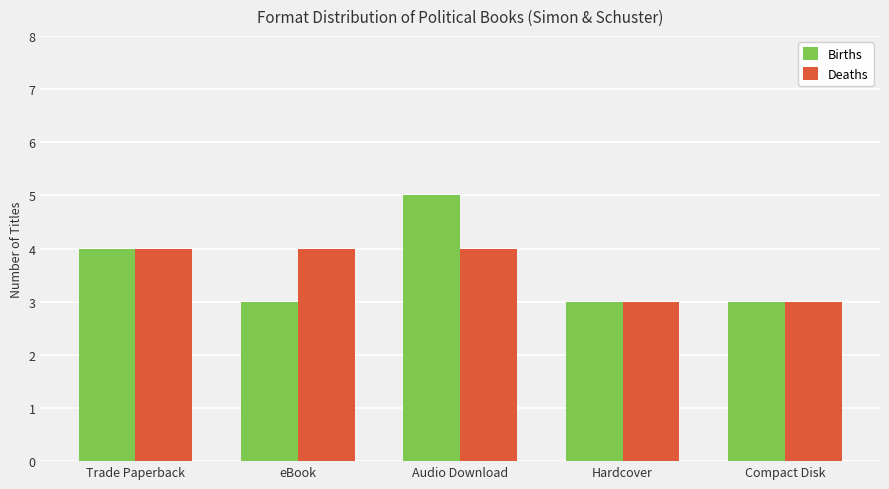

What is the difference between the highest and lowest values at eBook?

1